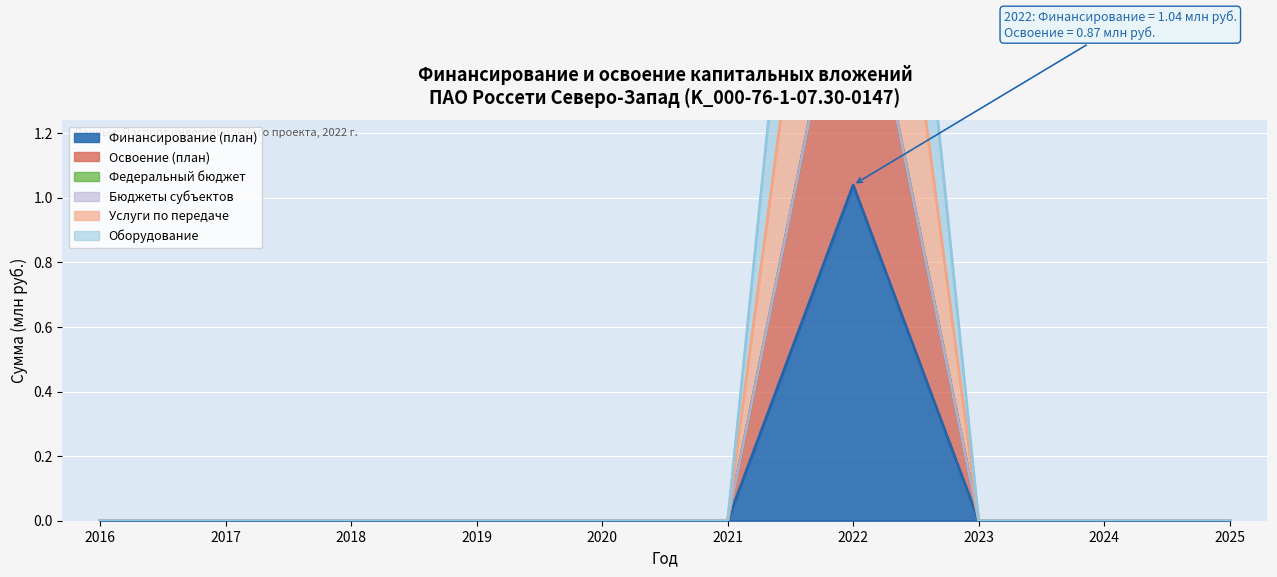

The value of Услуги по передаче at 2016 is 0.0. True or false?

True